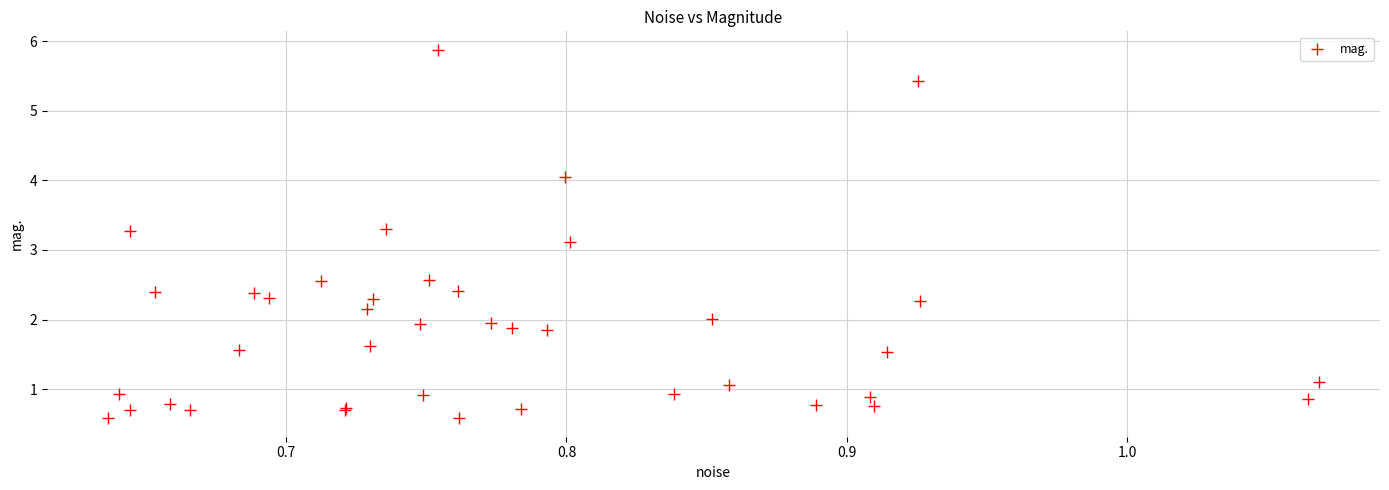

What Y value in the scatter plot is closest to 3?

3.1